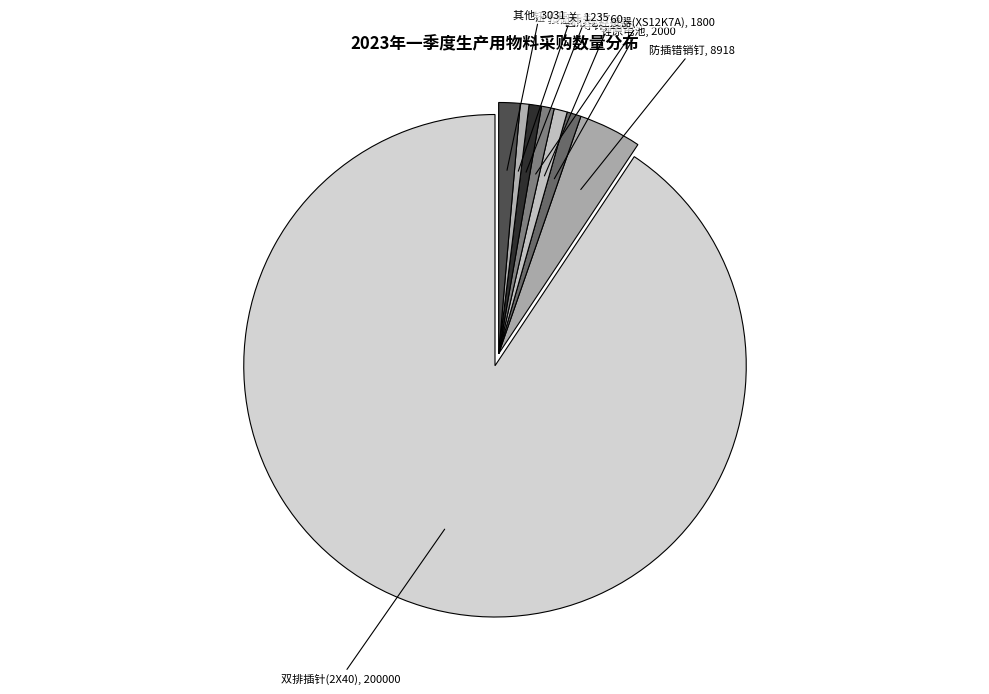

Which slice is the largest?

双排插针(2X40)